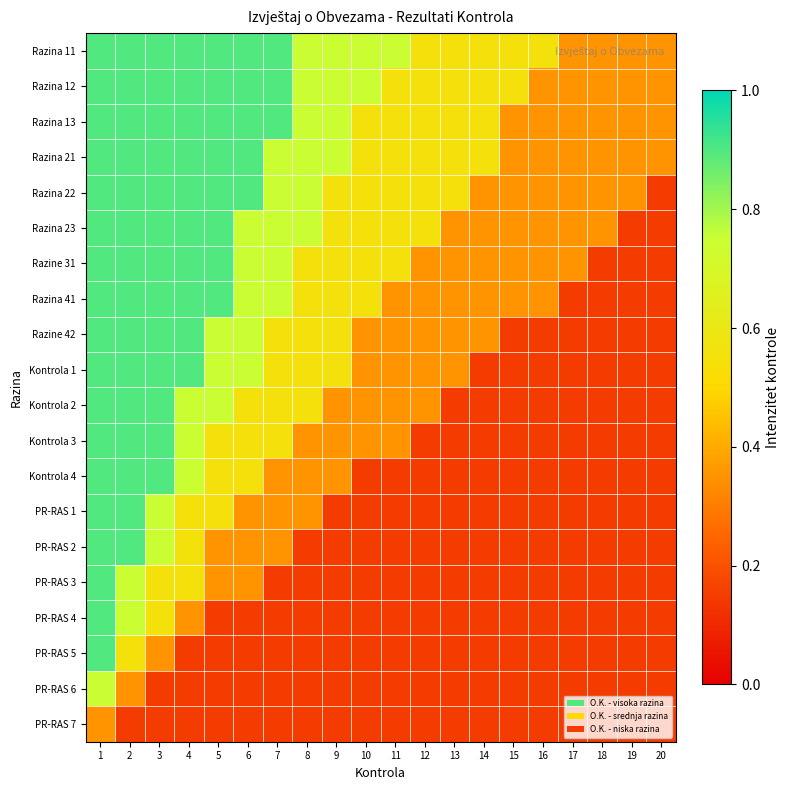

Between 7 and 13, which is larger?

7